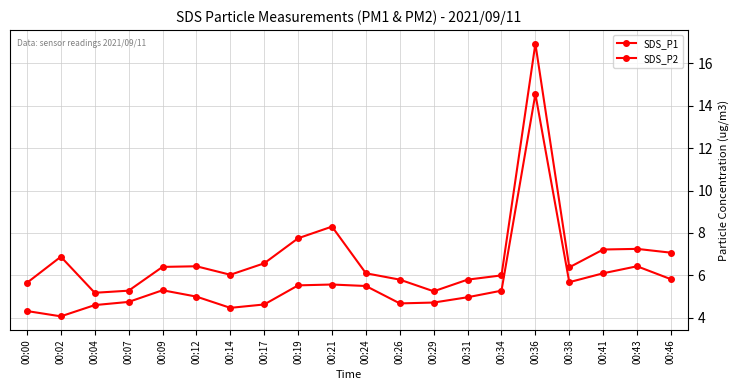

How many lines are shown in the chart?

2